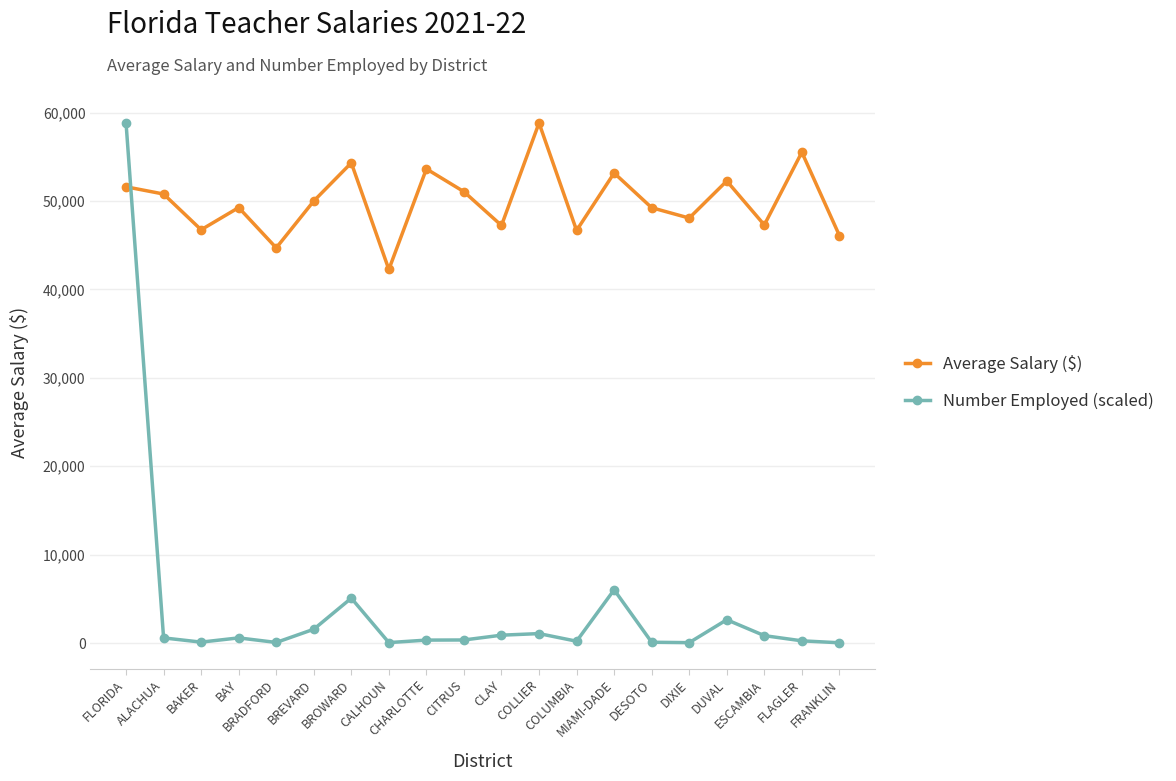

List the series in order of their overall mean, lowest first.

Number Employed (scaled), Average Salary ($)